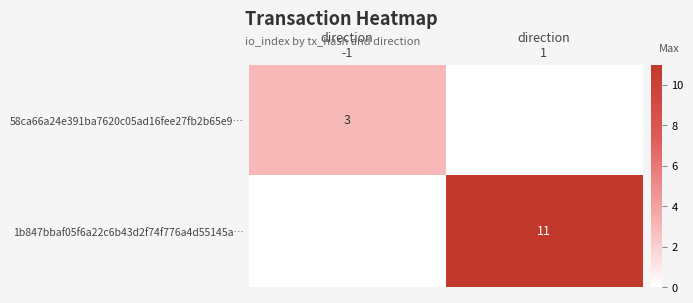

Which category has the lowest value in the 1b847bbaf05f6a22c6b43d2f74f776a4d55145a… series?

direction -1